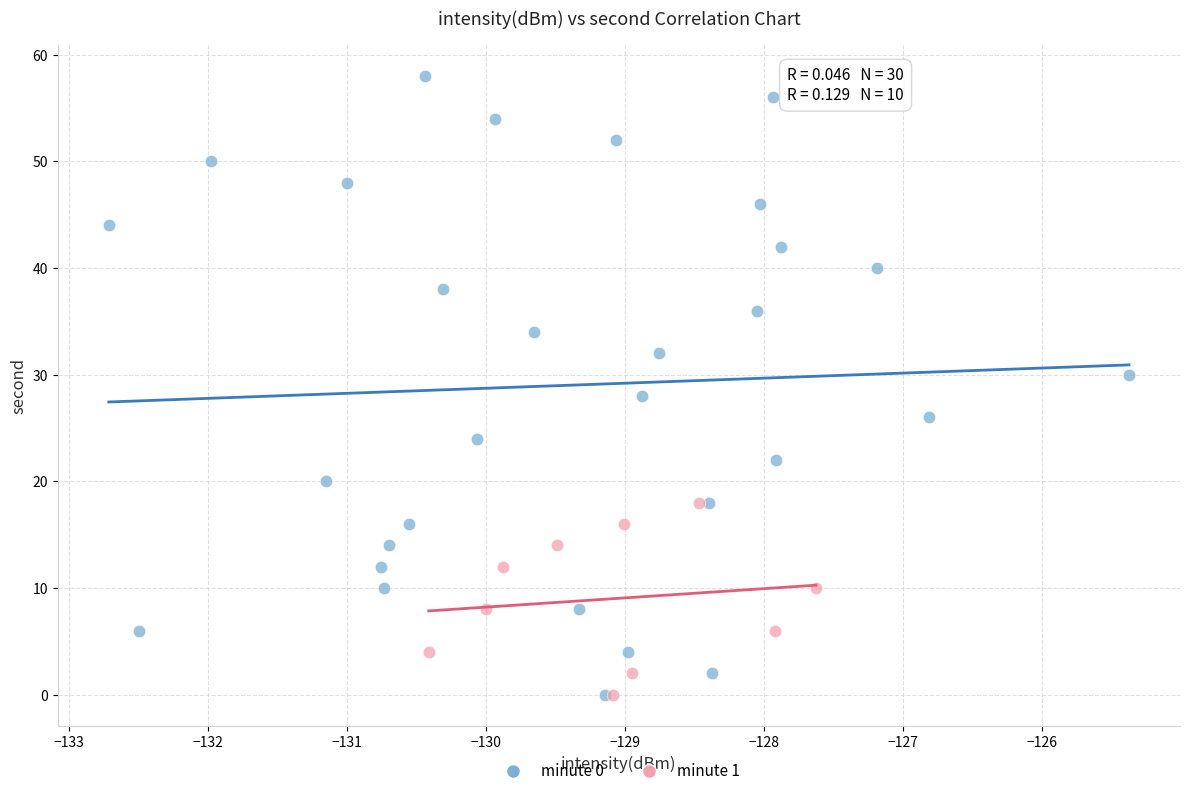

Which series contains the highest Y value?

minute 0